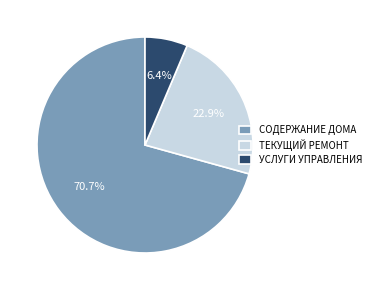

What is the total percentage of ТЕКУЩИЙ РЕМОНТ and УСЛУГИ УПРАВЛЕНИЯ?

29.3%